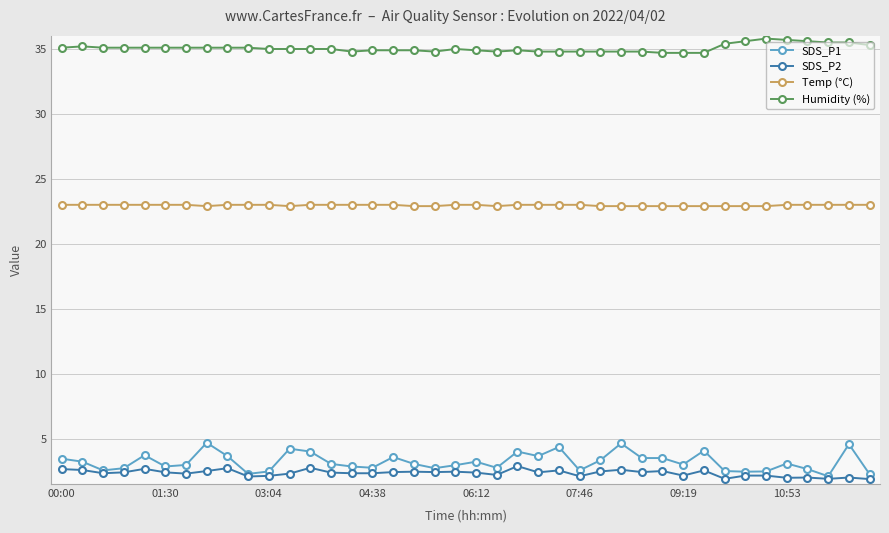

Is this an area chart (filled region under the line)?

No